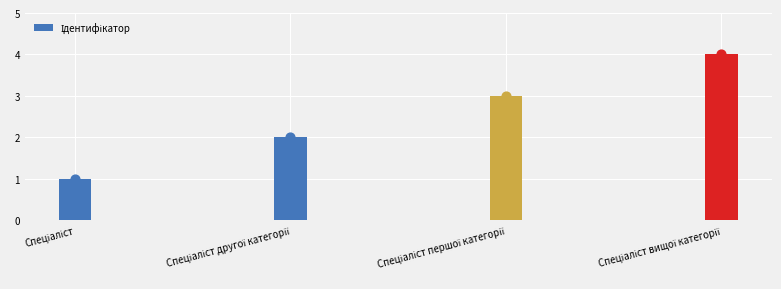

Approximately how many times larger is the value at Спеціаліст другої категорії compared to Спеціаліст?

2.0